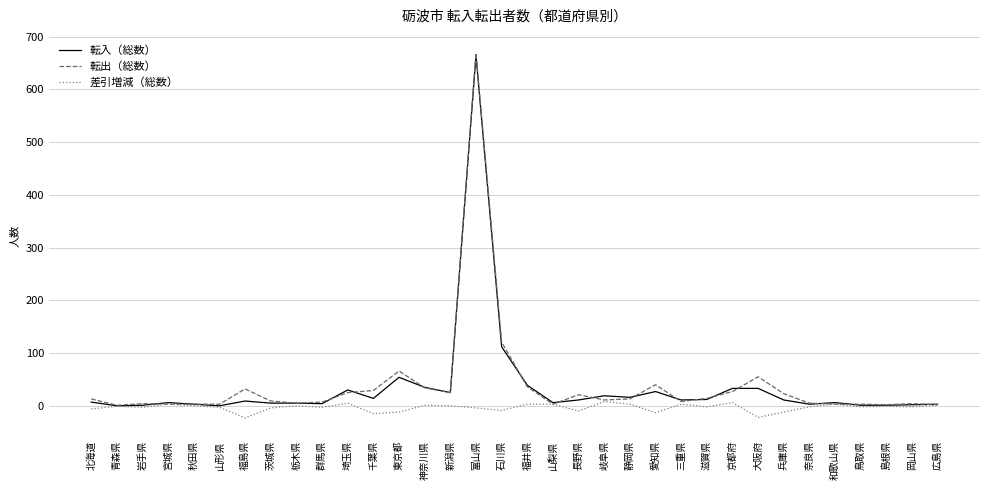

Is it true that 転出（総数） equals 29 at 千葉県?

True